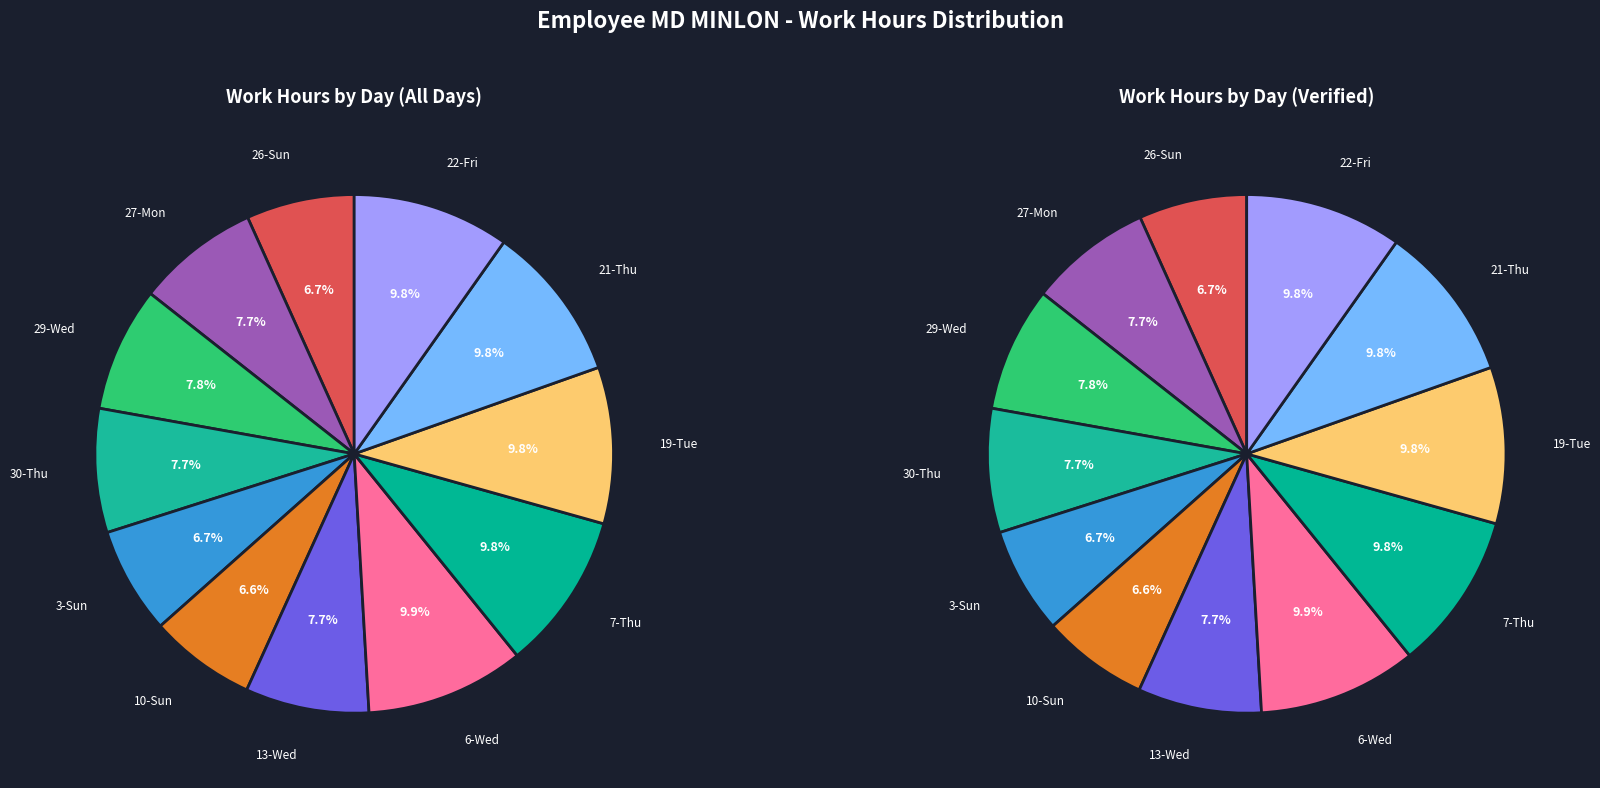

To the nearest percent, what is the difference between the largest and smallest slice percentages?

3%